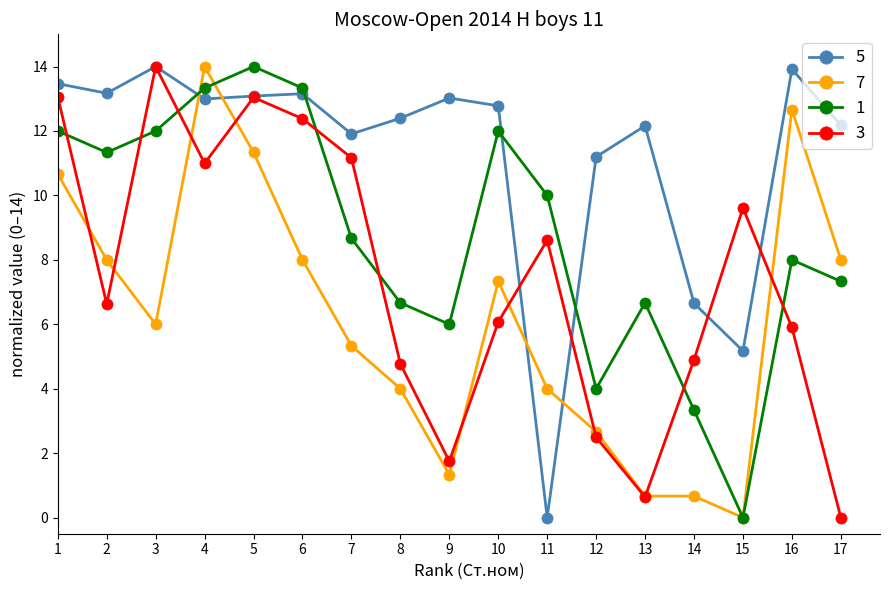

Which series changed the most between 3 and 8?

3